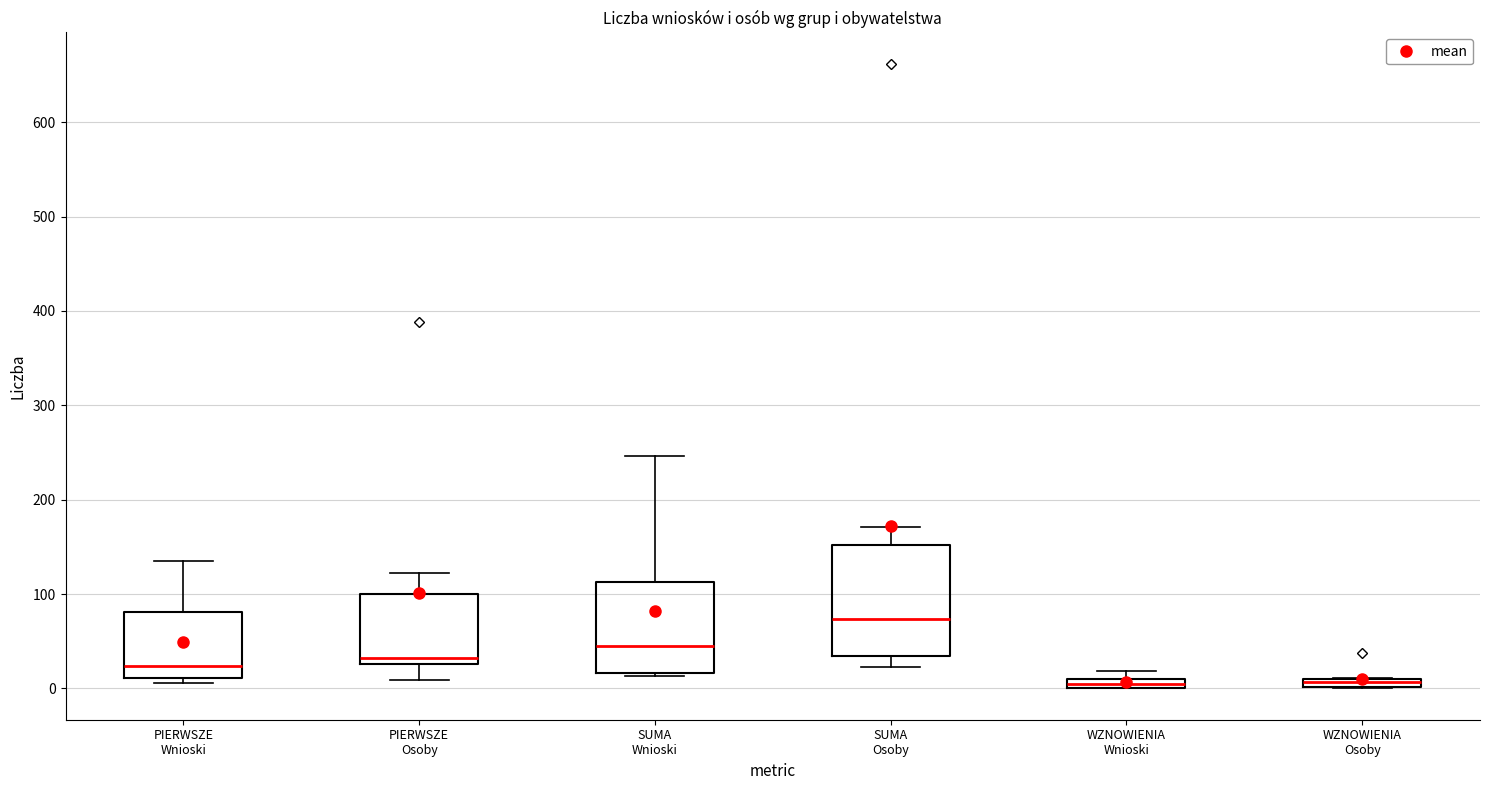

Which box's median line is the highest?

SUMA Osoby